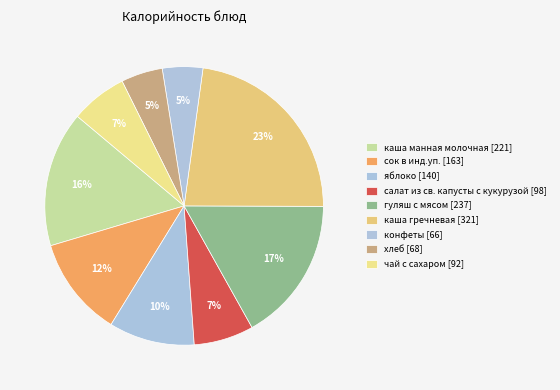

Which slice is the largest?

каша гречневая